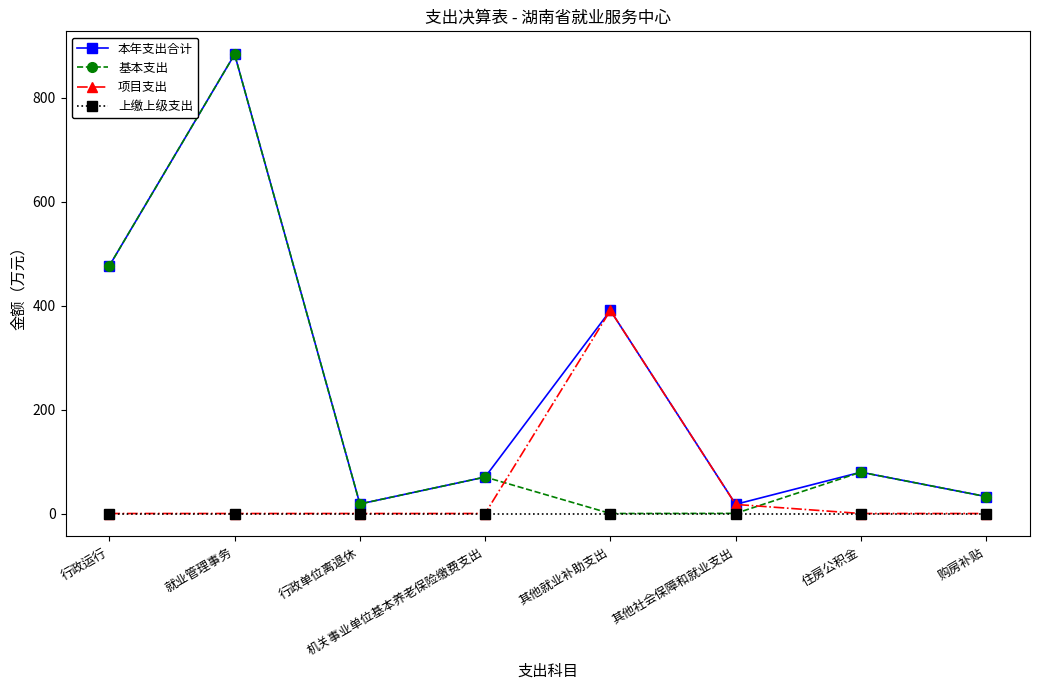

Which series changed the most between 其他就业补助支出 and 住房公积金?

项目支出